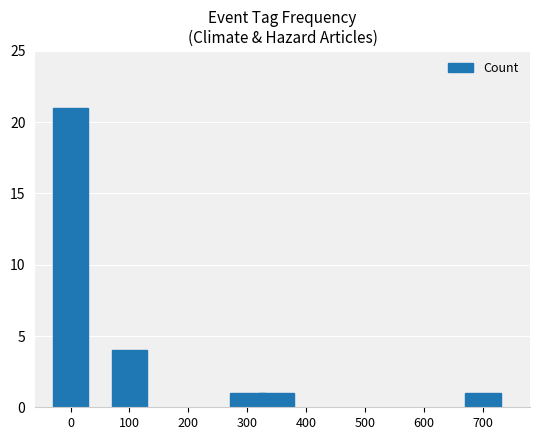

Reading right to left, extract all data points from this chart.

1	1	1	4	21